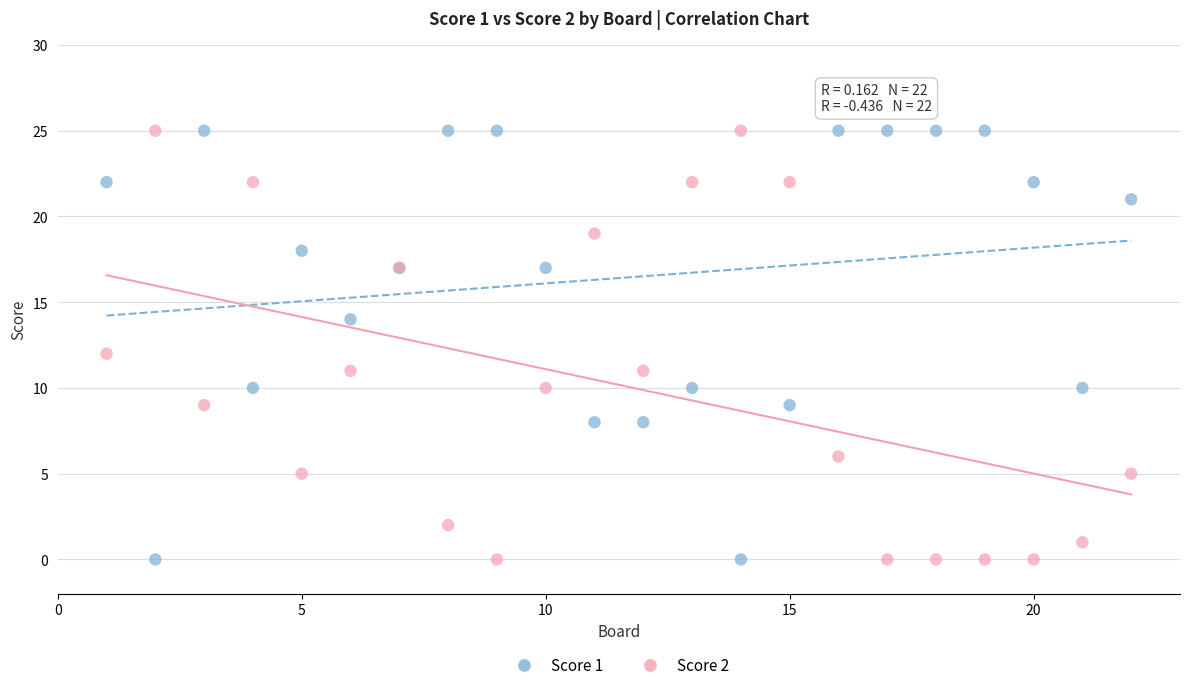

What is the X range (max minus min) for the scatter plot?

21